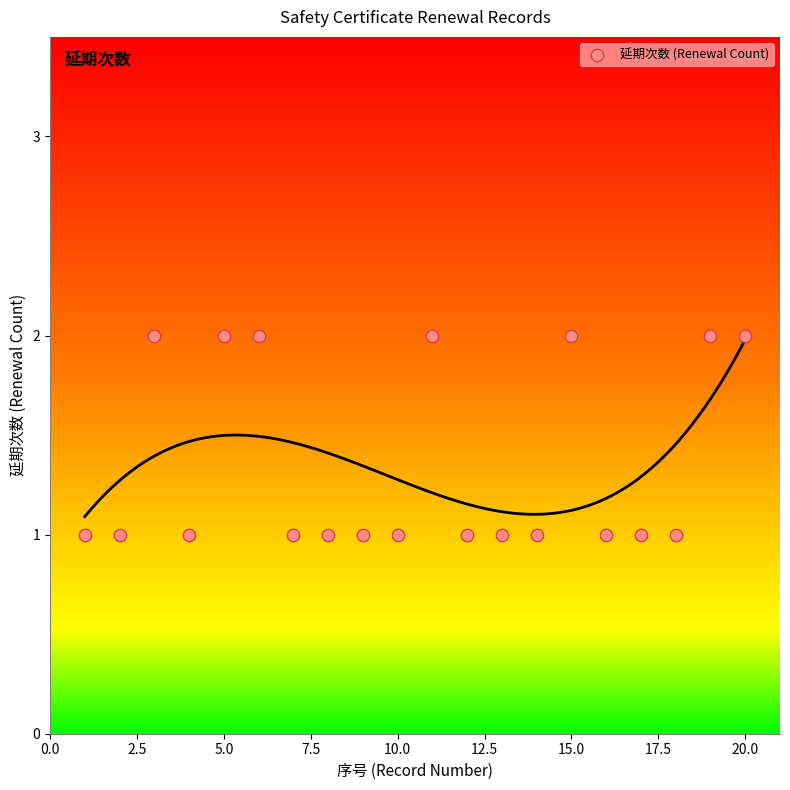

What is the range of X values (max minus min)?

19